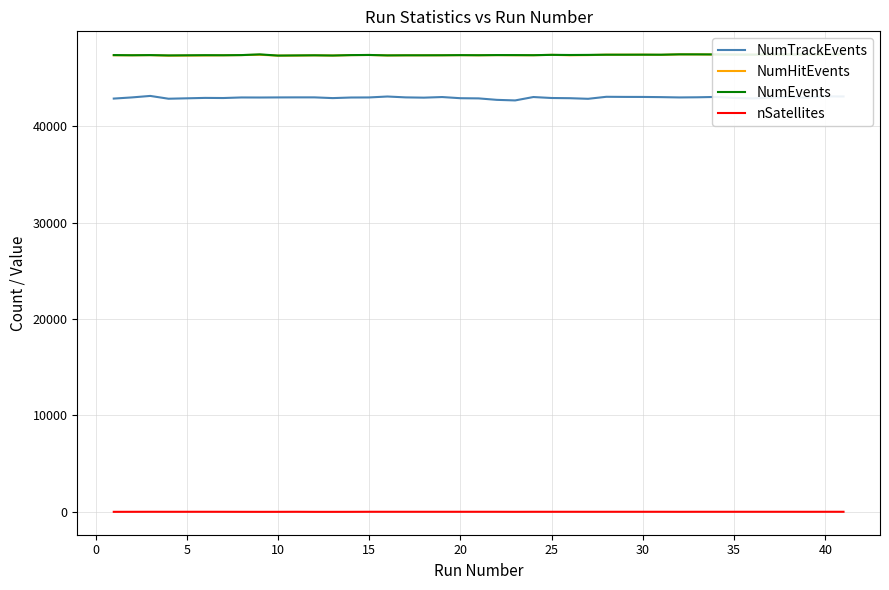

At how many categories does at least one series exceed 23441?

40